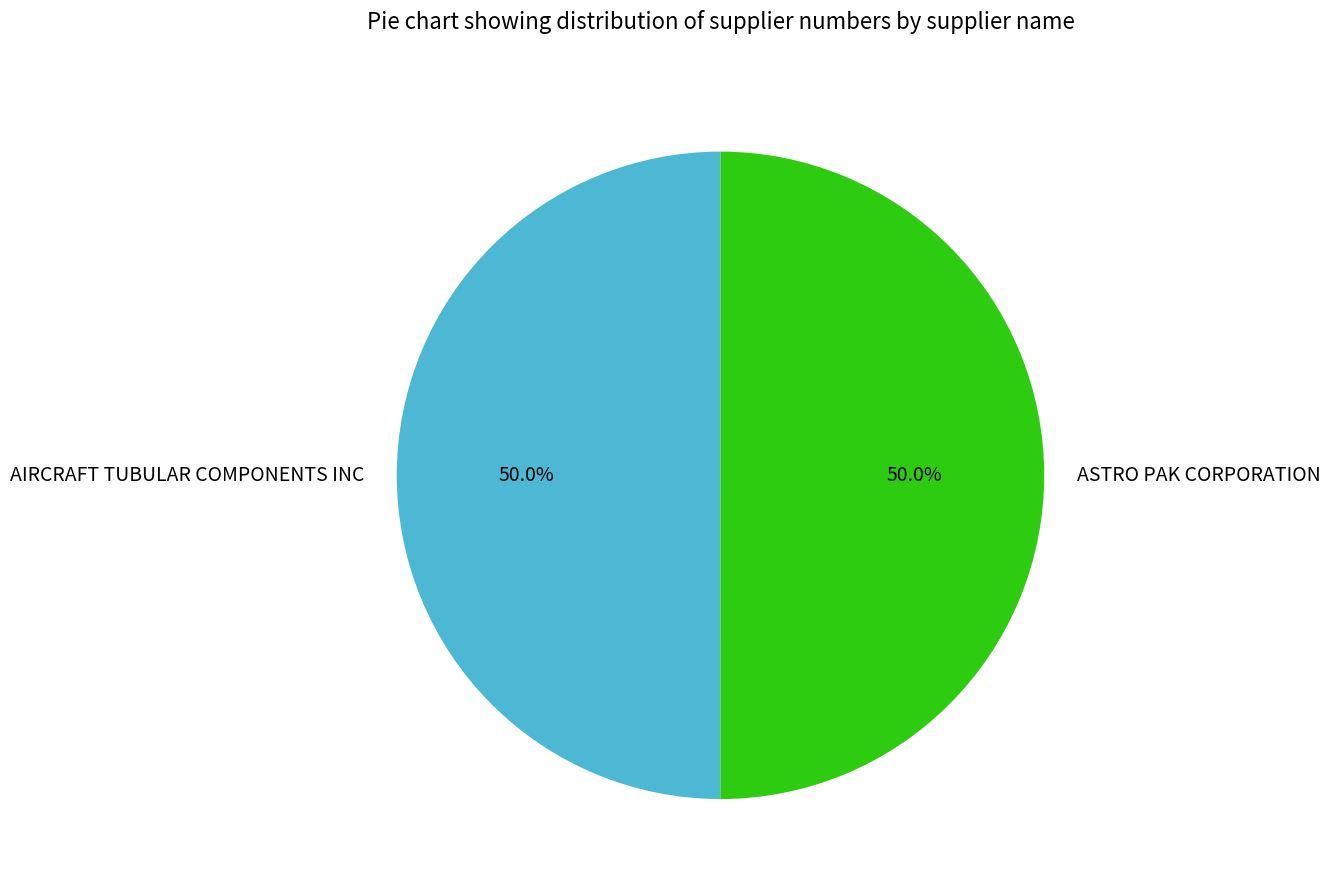

What is the ratio of the value at ASTRO PAK CORPORATION to the value at AIRCRAFT TUBULAR COMPONENTS INC?

1.0